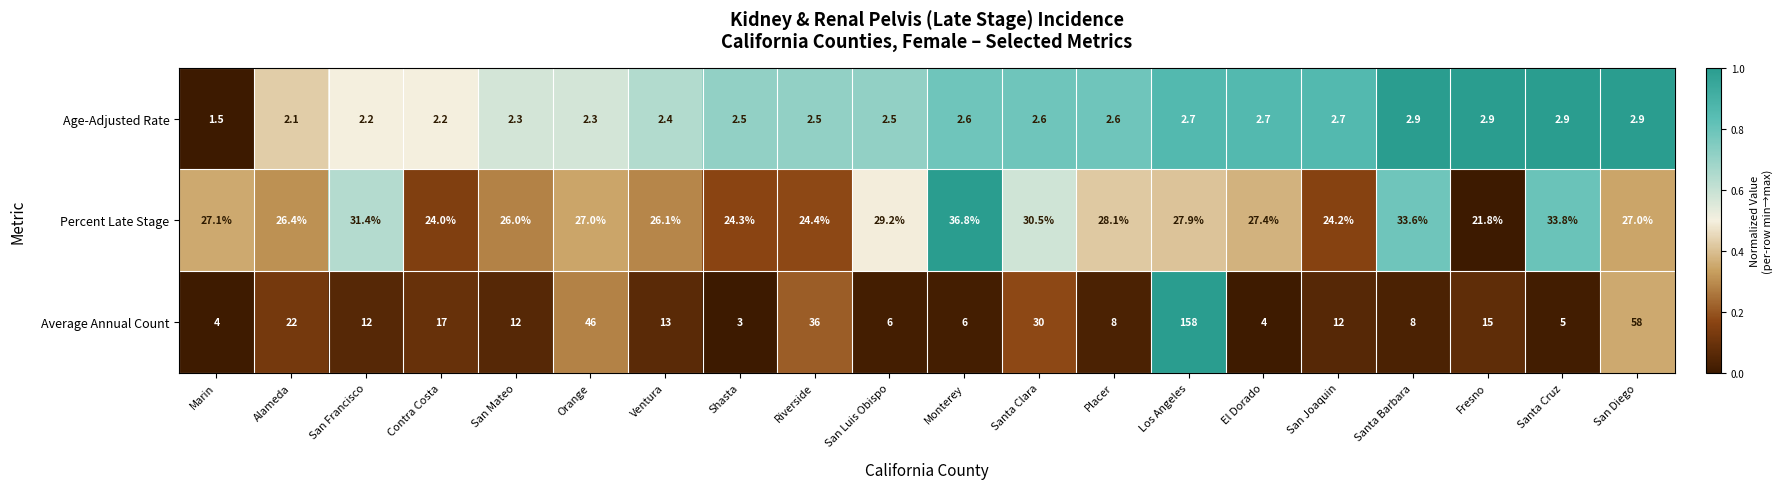

What is the sum of the Average Annual Count values at Shasta and San Mateo?

15.0